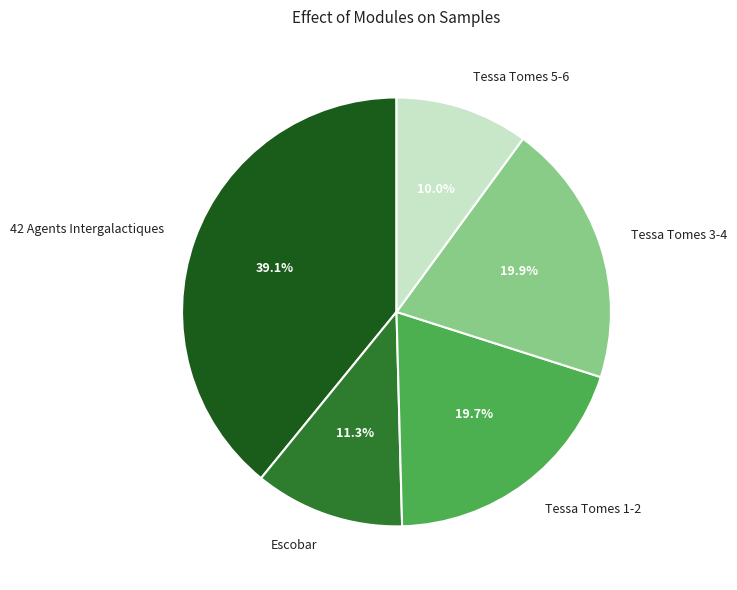

Is there a majority slice in this chart?

No